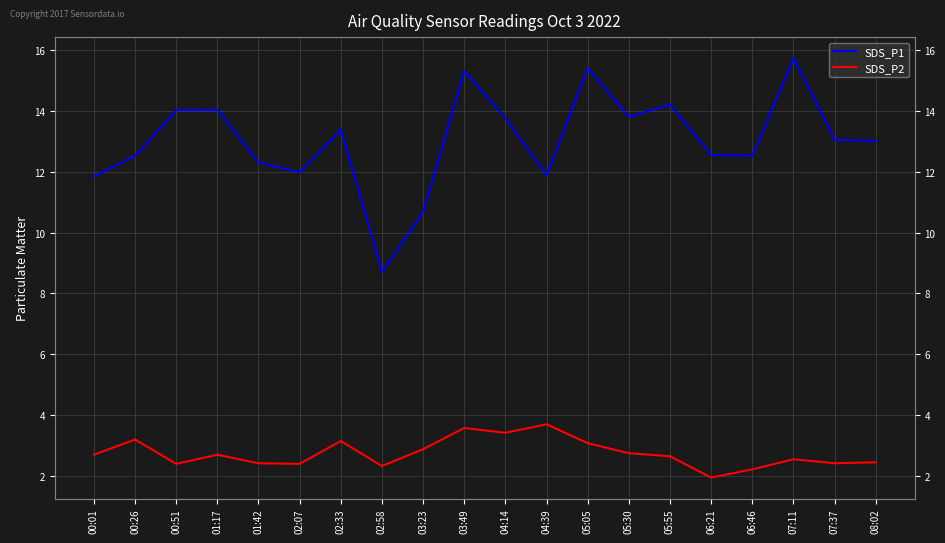

What are all the series names shown in the legend?

SDS_P1, SDS_P2